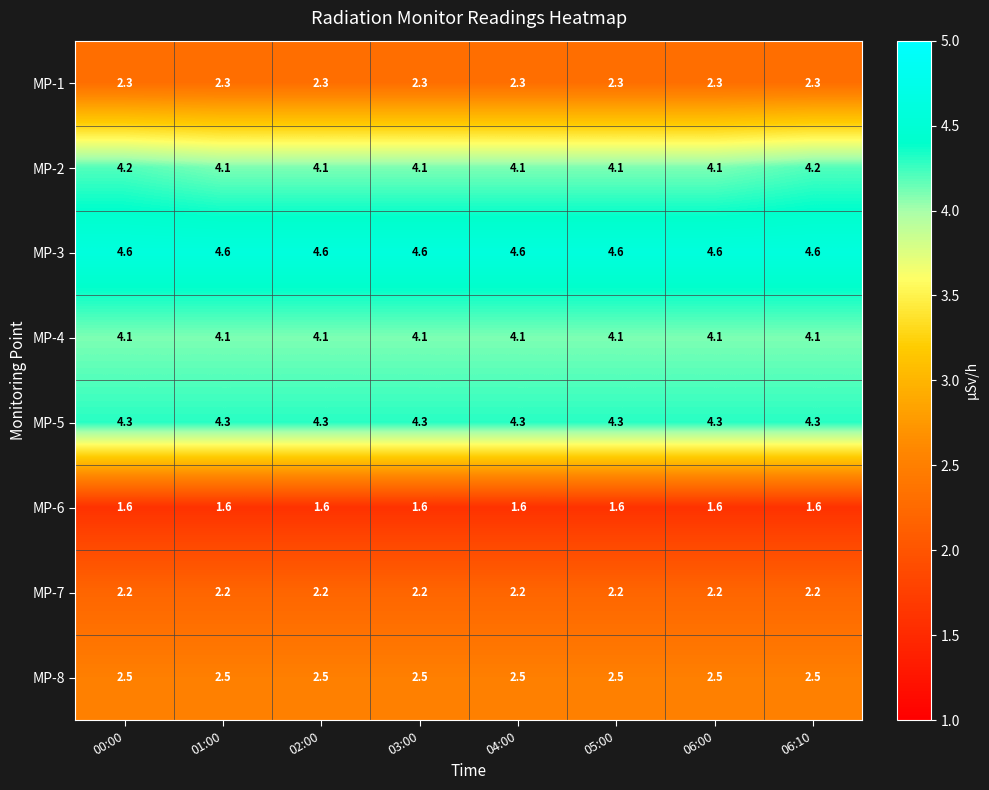

The value of MP-3 at 06:10 is 4.6. True or false?

True